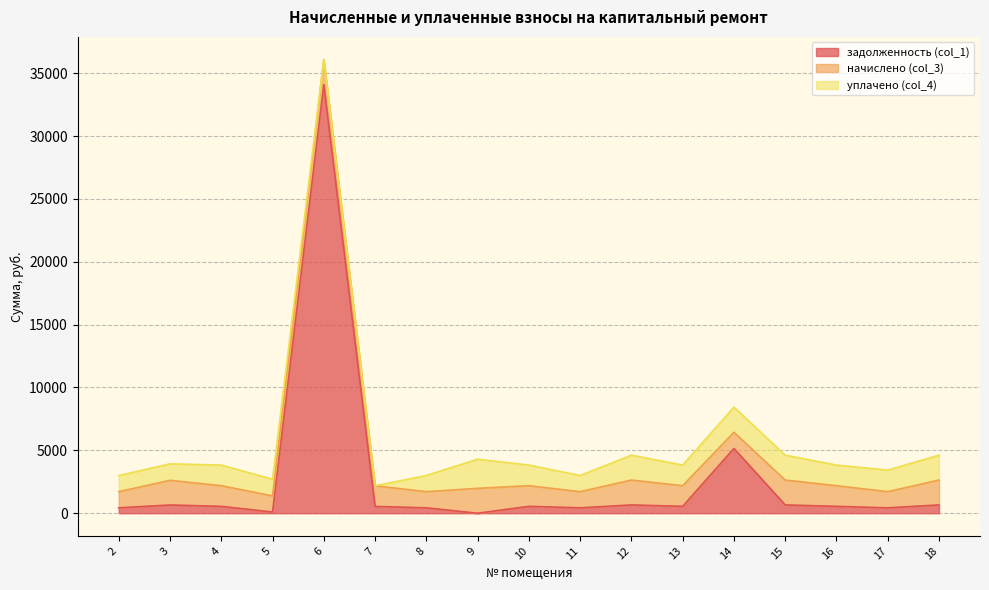

How many times do задолженность (col_1) and начислено (col_3) cross each other?

4